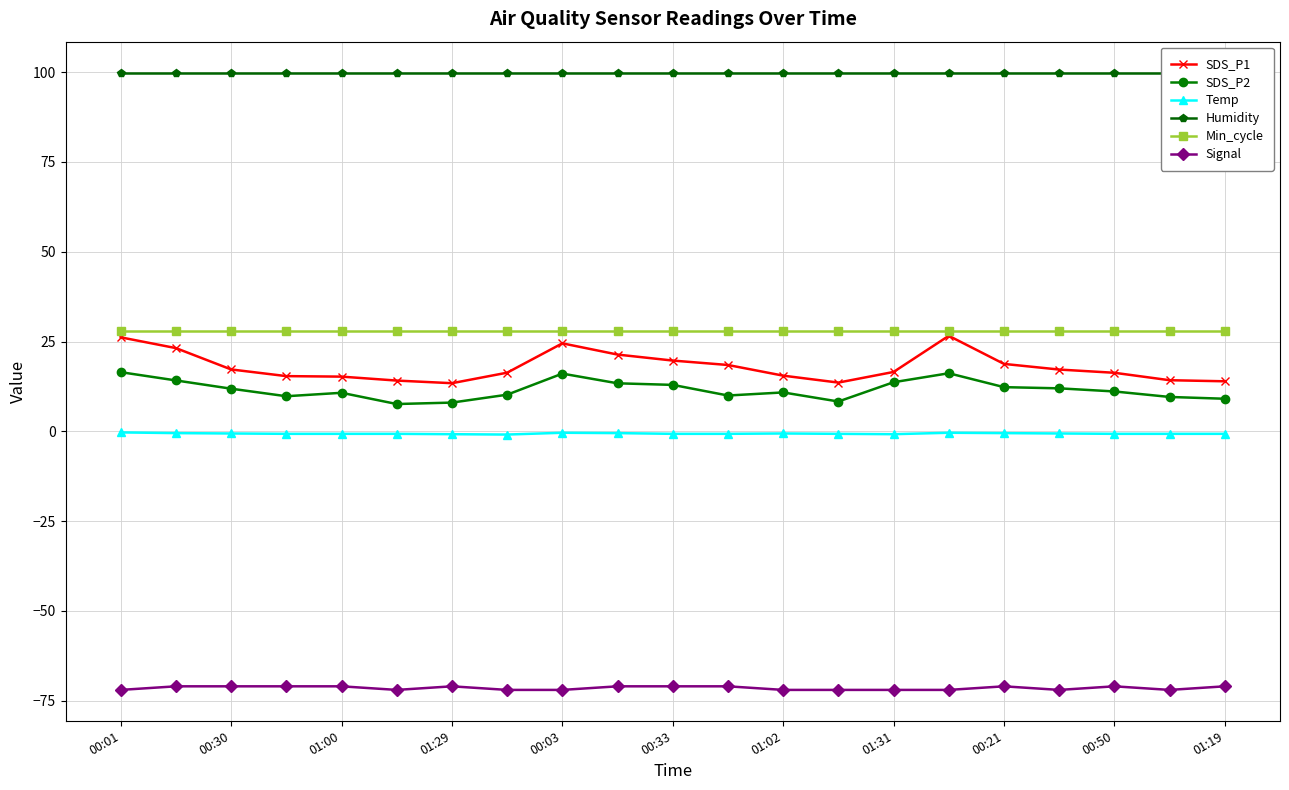

What is the average value of the Temp series?

-0.6